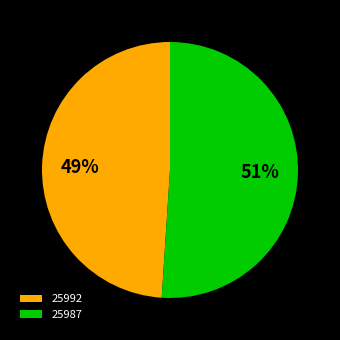

To the nearest percent, what is the average slice percentage?

50%